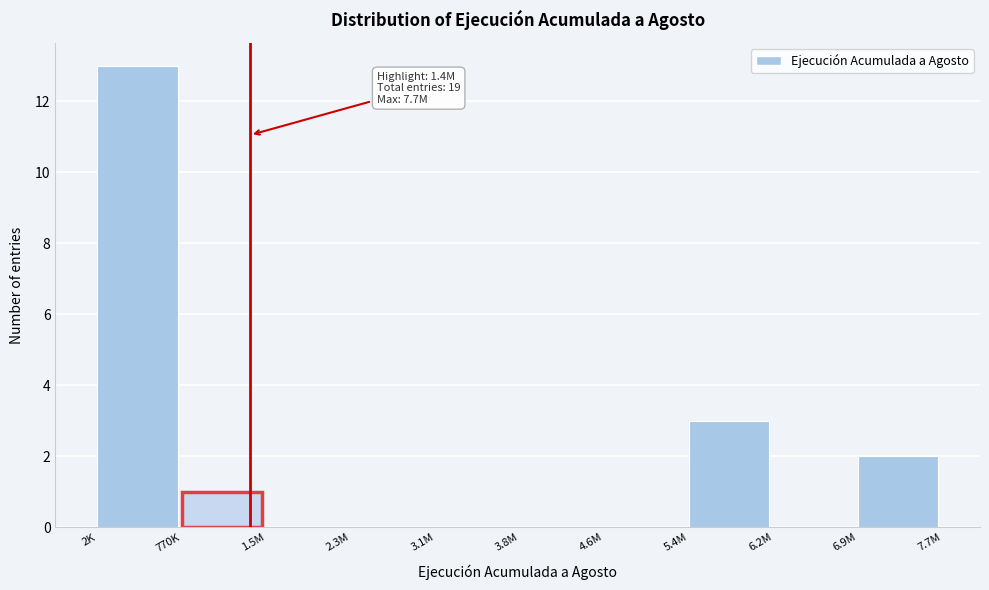

Reading right to left, extract all data points from this chart.

6.9M=2	6.2M=0	5.4M=3	4.6M=0	3.8M=0	3.1M=0	2.3M=0	1.5M=0	770K=1	2K=13